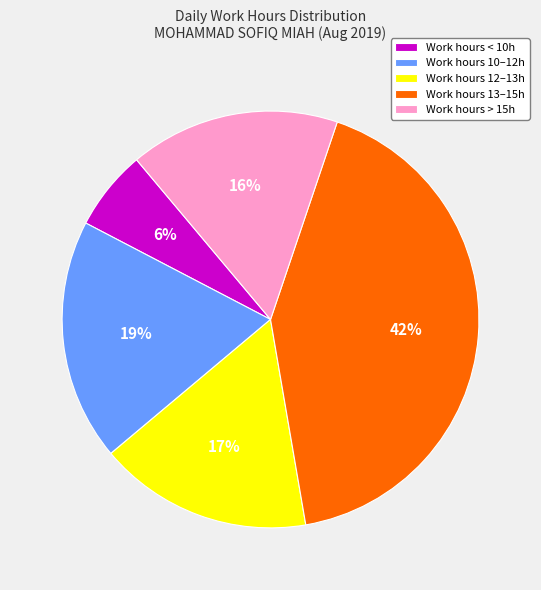

Is the sum of Work hours > 15h and Work hours 13–15h greater than half?

Yes